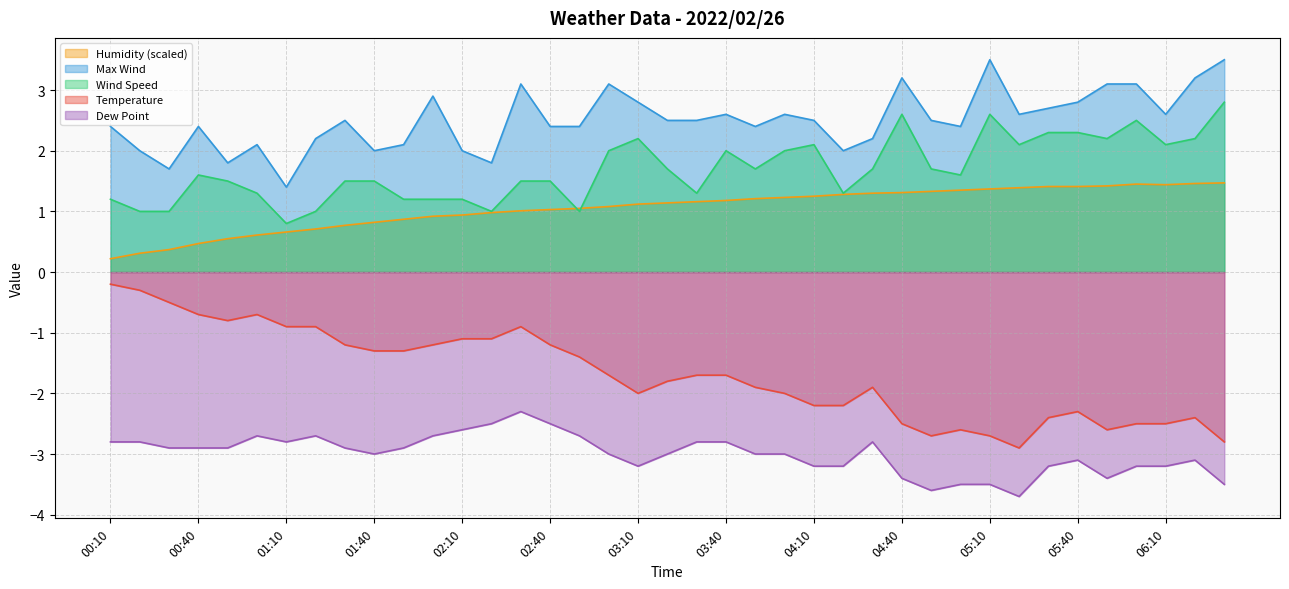

How many values in the Humidity series exceed 1?

25